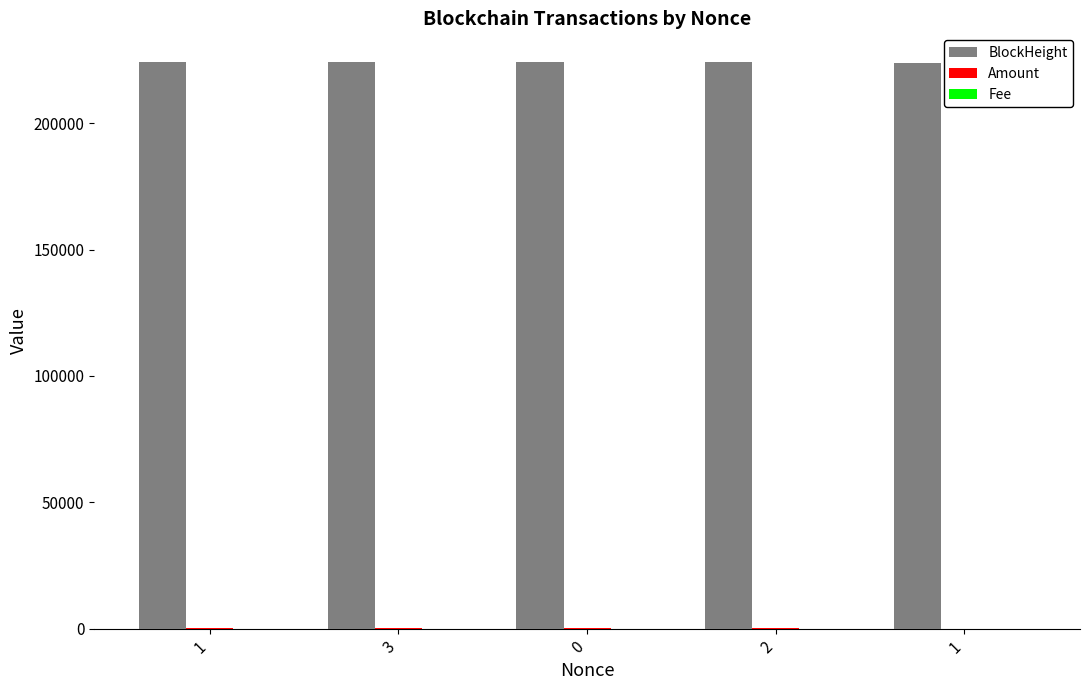

Reading left to right, what are all the values shown in this chart?

BlockHeight: 224363.0	224349.0	224077.0	224067.0	223935.0
Amount: 149.9	150.0	308.9	300.0	10.0
Fee: 0.1	0.0	0.1	0.0	0.0